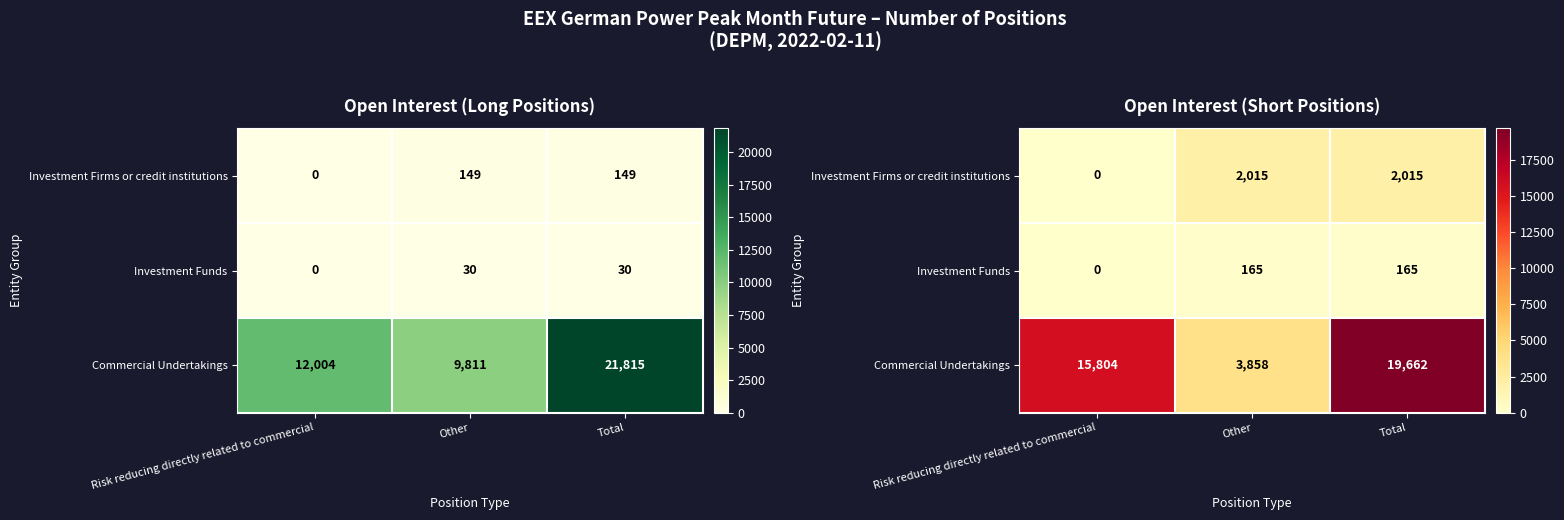

True or false: Commercial Undertakings has a value of 15804 at Risk reducing directly related to commercial.

True